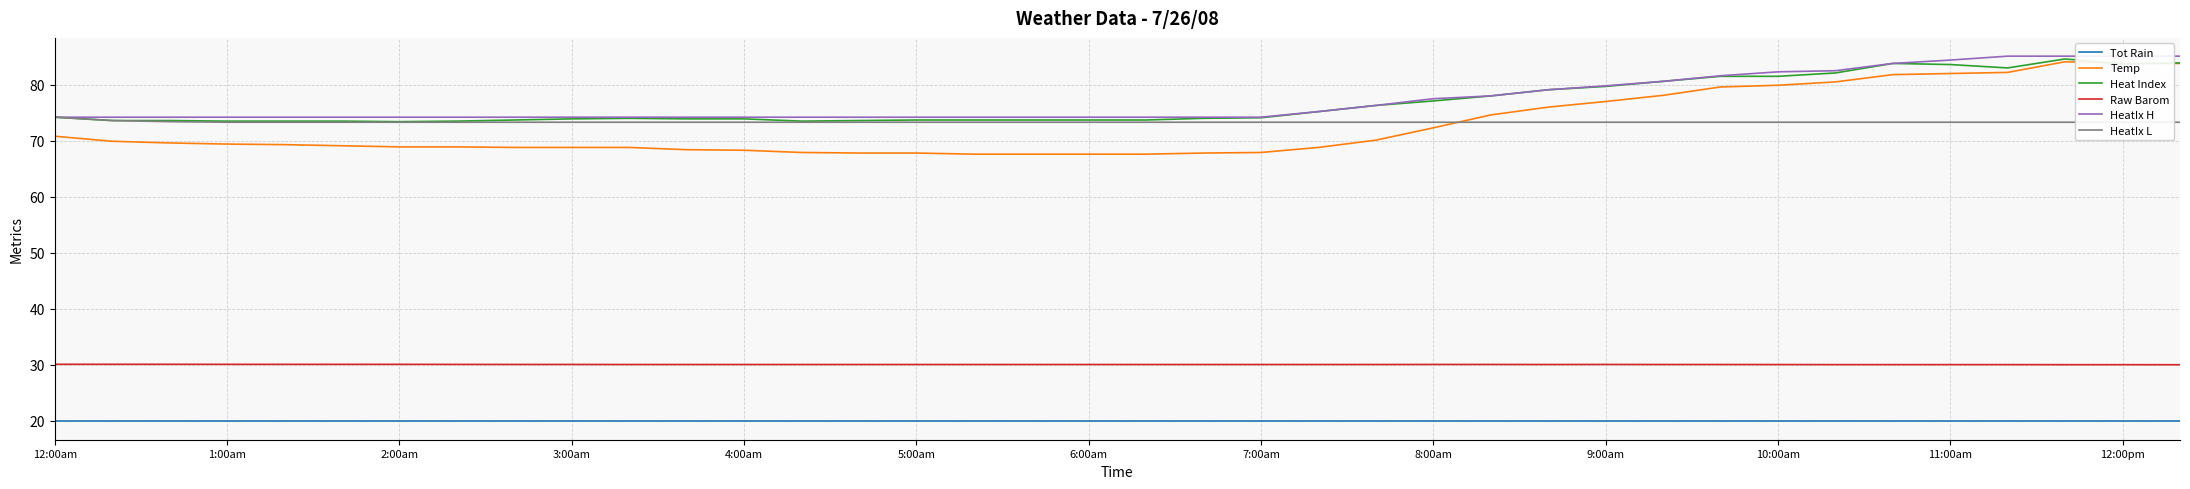

True or false: Raw Barom and Temp cross at least once.

False